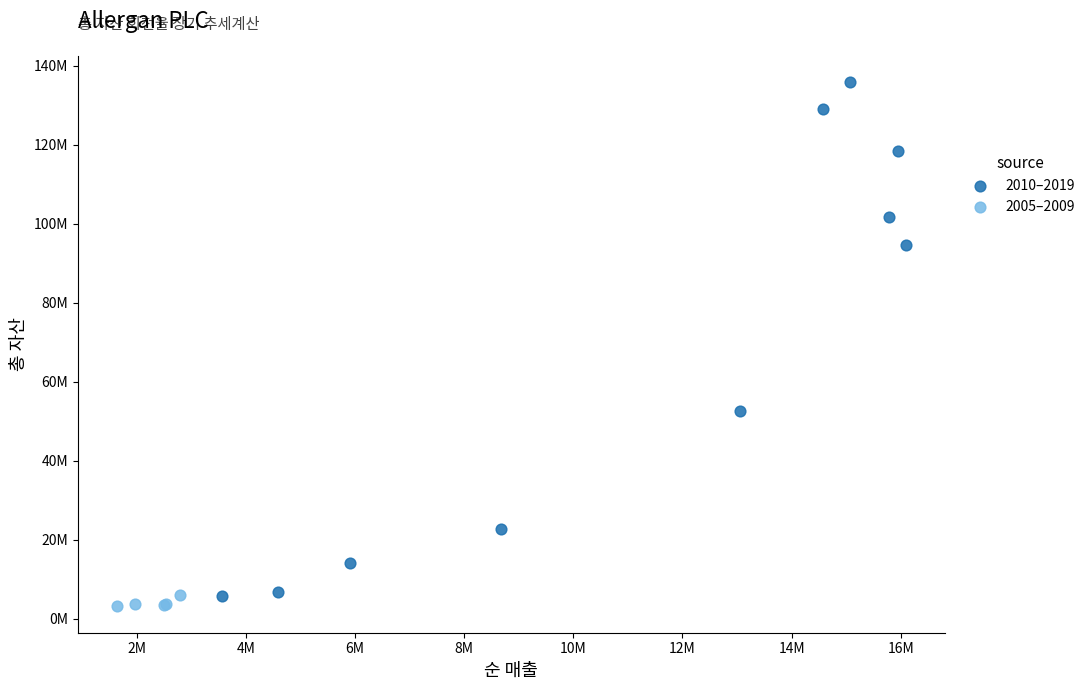

Which series contains the lowest Y value?

2005–2009